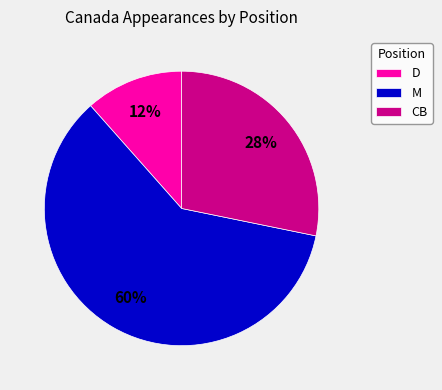

Rank the categories by value from highest to lowest.

M, CB, D